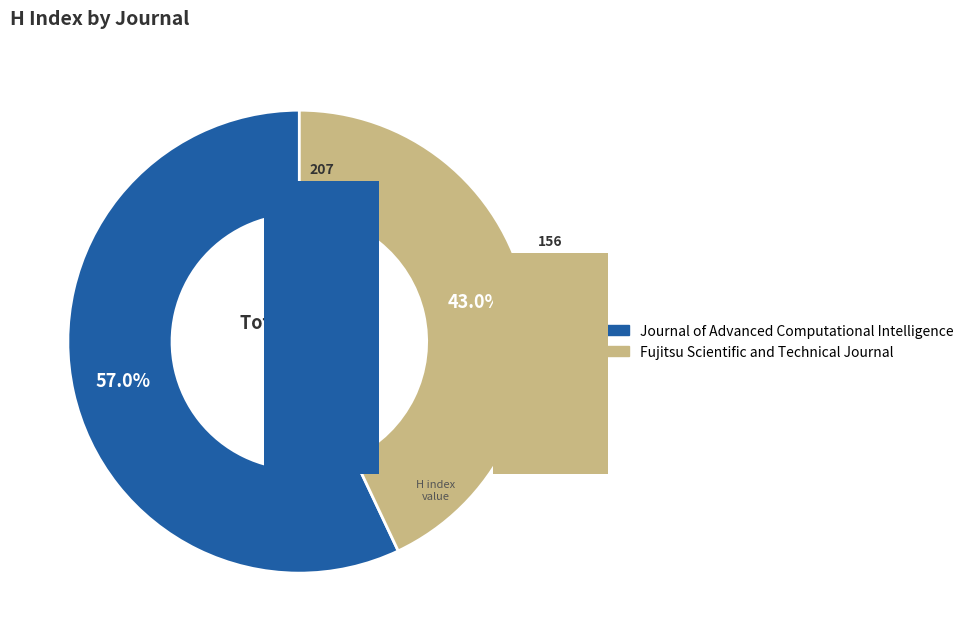

To the nearest percent, what is the difference between the 1 and 0 slice percentages?

14%